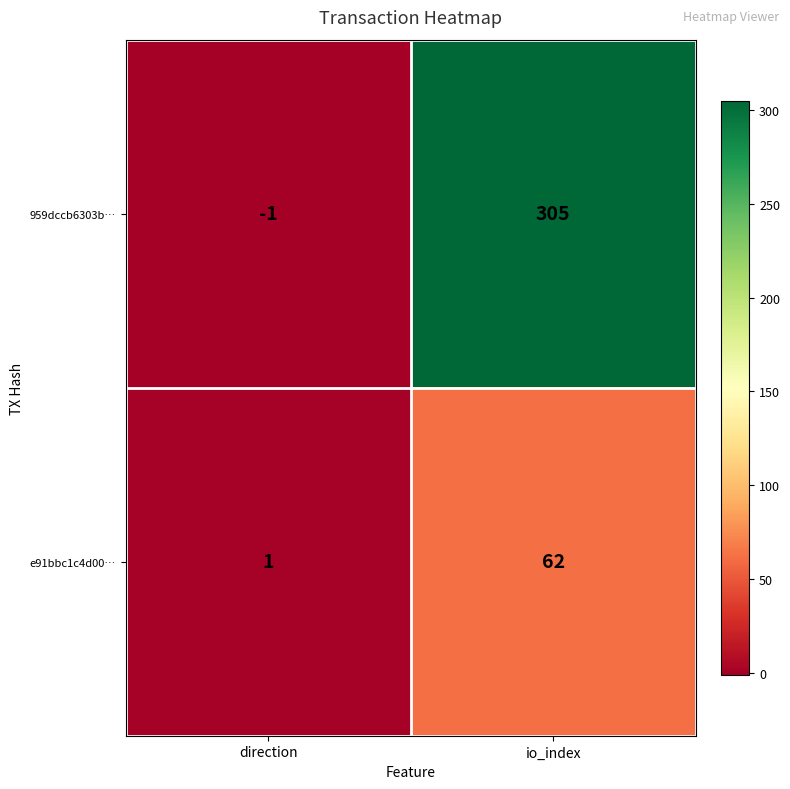

Where is e91bbc1c4d00… nearest to the value 31?

direction